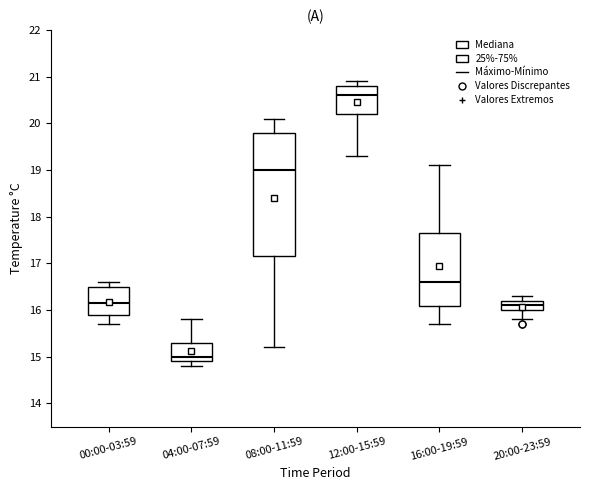

Reading left to right, read every box against the y-axis: the position of its median line, the range the box covers, and the ends of its whiskers. The values are not printed on the chart, so give them approximately, as read against the axis.

00:00-03:59: median 16.2, box 15.9 to 16.5, whiskers 15.7 to 16.6
04:00-07:59: median 15.0, box 14.9 to 15.3, whiskers 14.8 to 15.8
08:00-11:59: median 19.0, box 17.2 to 19.8, whiskers 15.2 to 20.1
12:00-15:59: median 20.6, box 20.2 to 20.8, whiskers 19.3 to 20.9
16:00-19:59: median 16.6, box 16.1 to 17.7, whiskers 15.7 to 19.1
20:00-23:59: median 16.1, box 16.0 to 16.2, whiskers 15.8 to 16.3